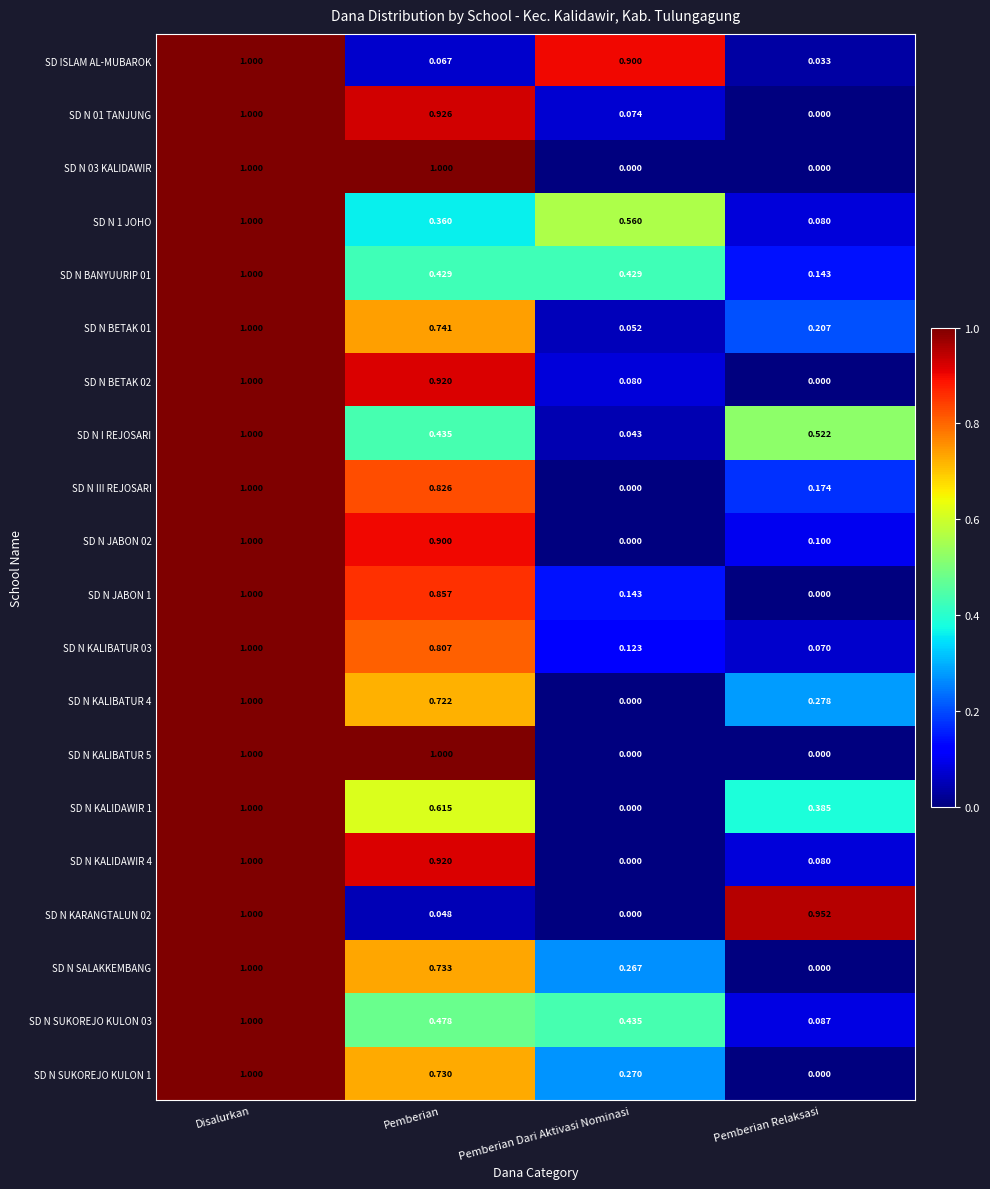

Rank the categories by SD N JABON 1 value from lowest to highest.

Pemberian Relaksasi, Pemberian Dari Aktivasi Nominasi, Pemberian, Disalurkan